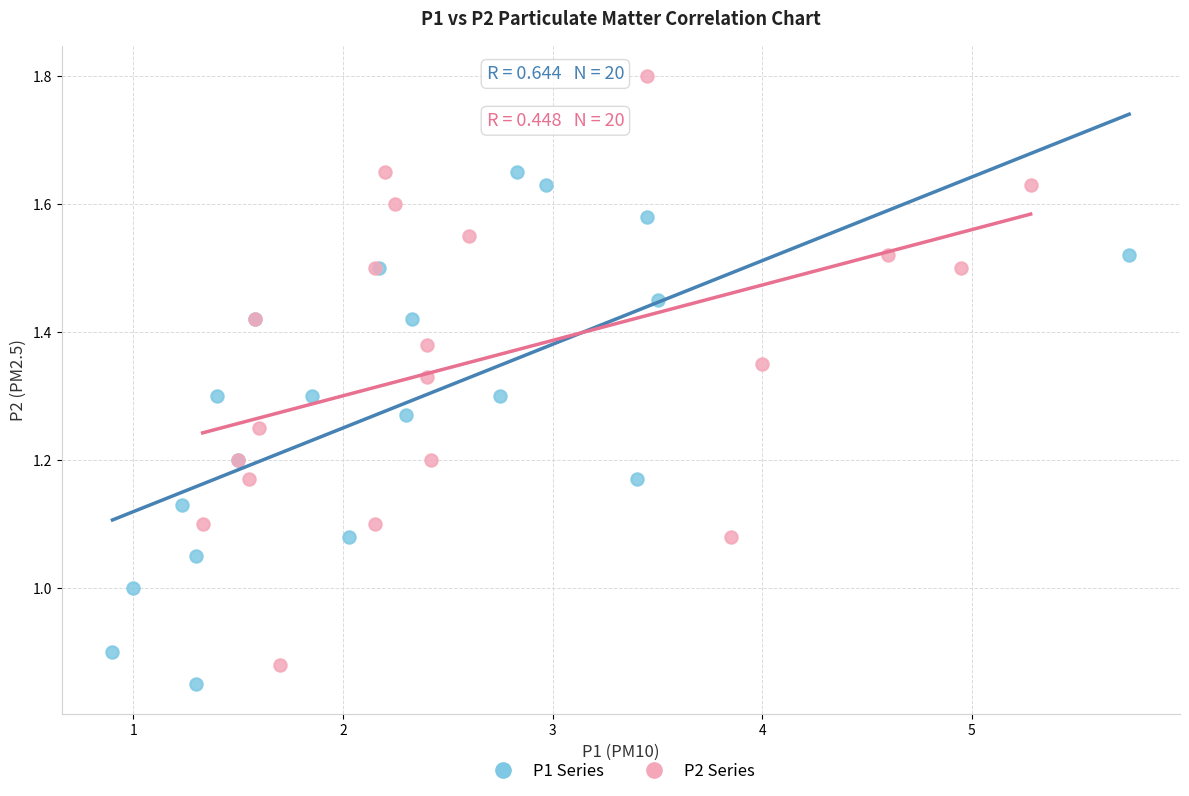

Which series reaches the maximum Y coordinate?

P2 Series